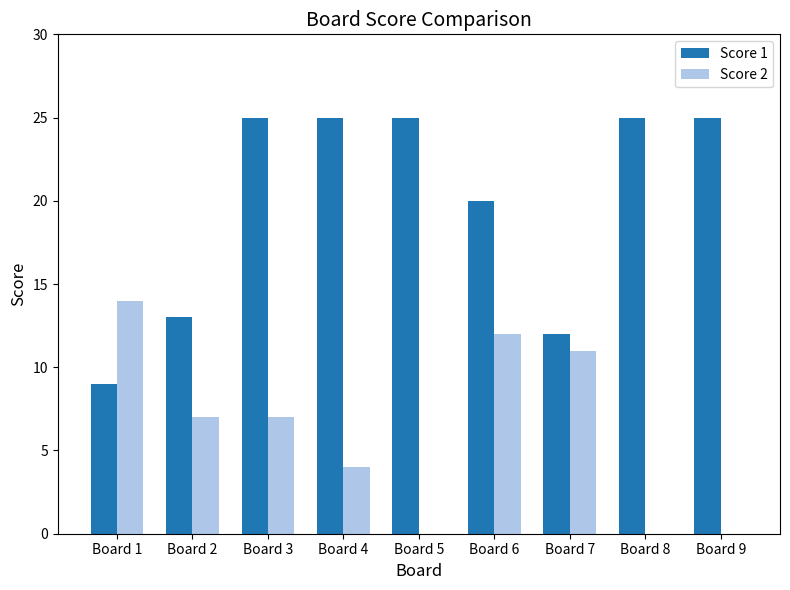

Reading left to right, list all the values displayed in this chart.

Score 1: 9	13	25	25	25	20	12	25	25
Score 2: 14	7	7	4	0	12	11	0	0